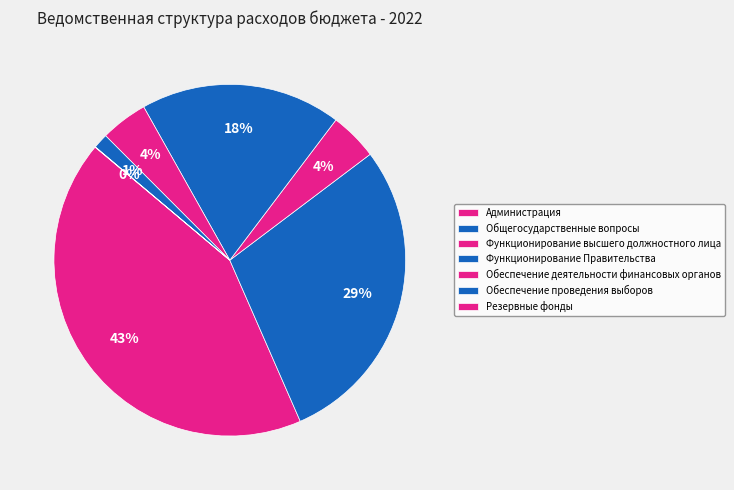

Rank the categories by value from highest to lowest.

Администрация, Общегосударственные вопросы, Функционирование Правительства, Функционирование высшего должностного лица, Обеспечение деятельности финансовых органов, Обеспечение проведения выборов, Резервные фонды